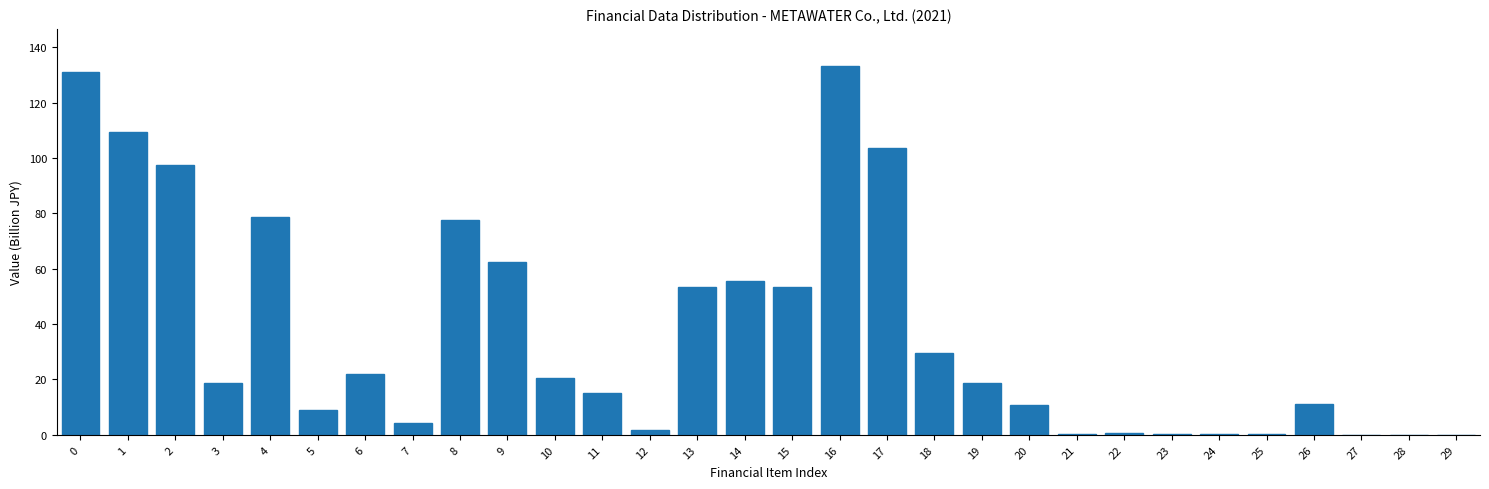

The value at 11 is 15.2. True or false?

True